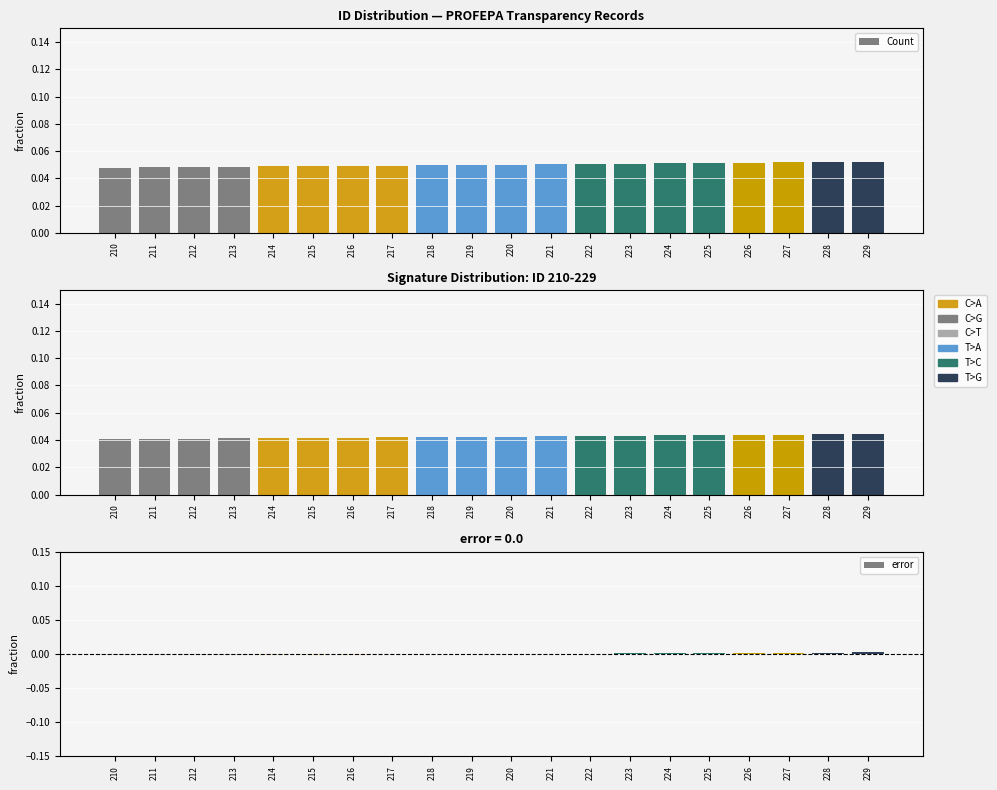

The error series shows 0.0 at 227. True or false?

True